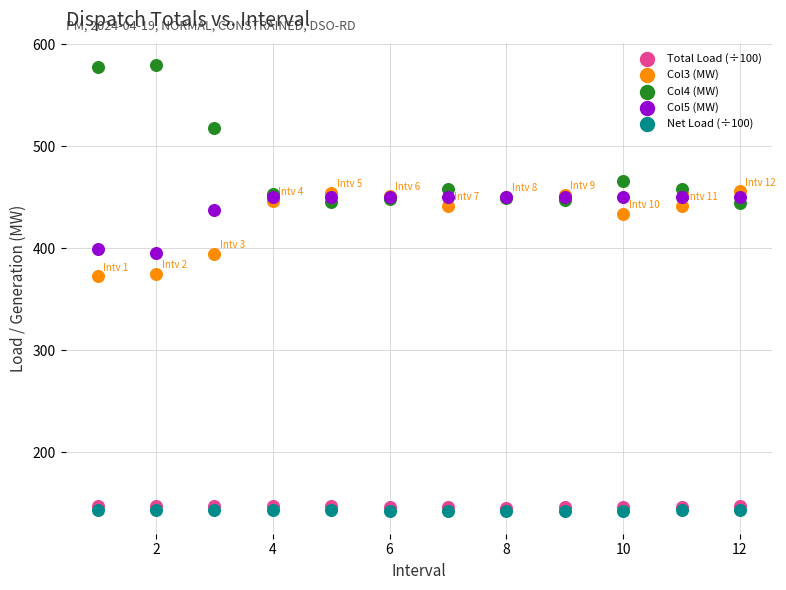

What are all the series names shown in the legend?

Total Load (÷100), Col3 (MW), Col4 (MW), Col5 (MW), Net Load (÷100)